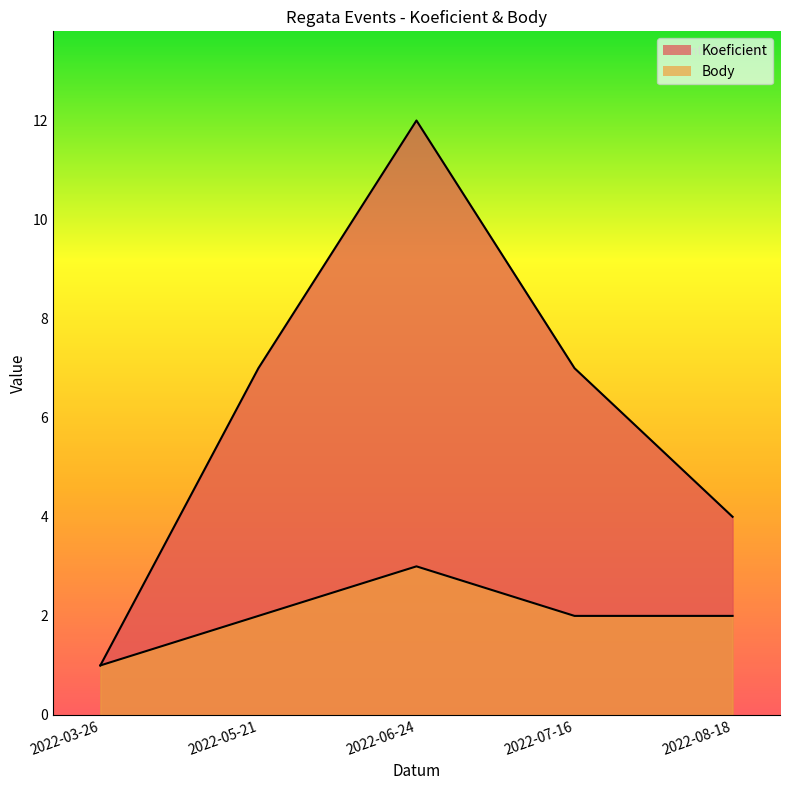

List the series in order of their peak value, lowest first.

Body, Koeficient